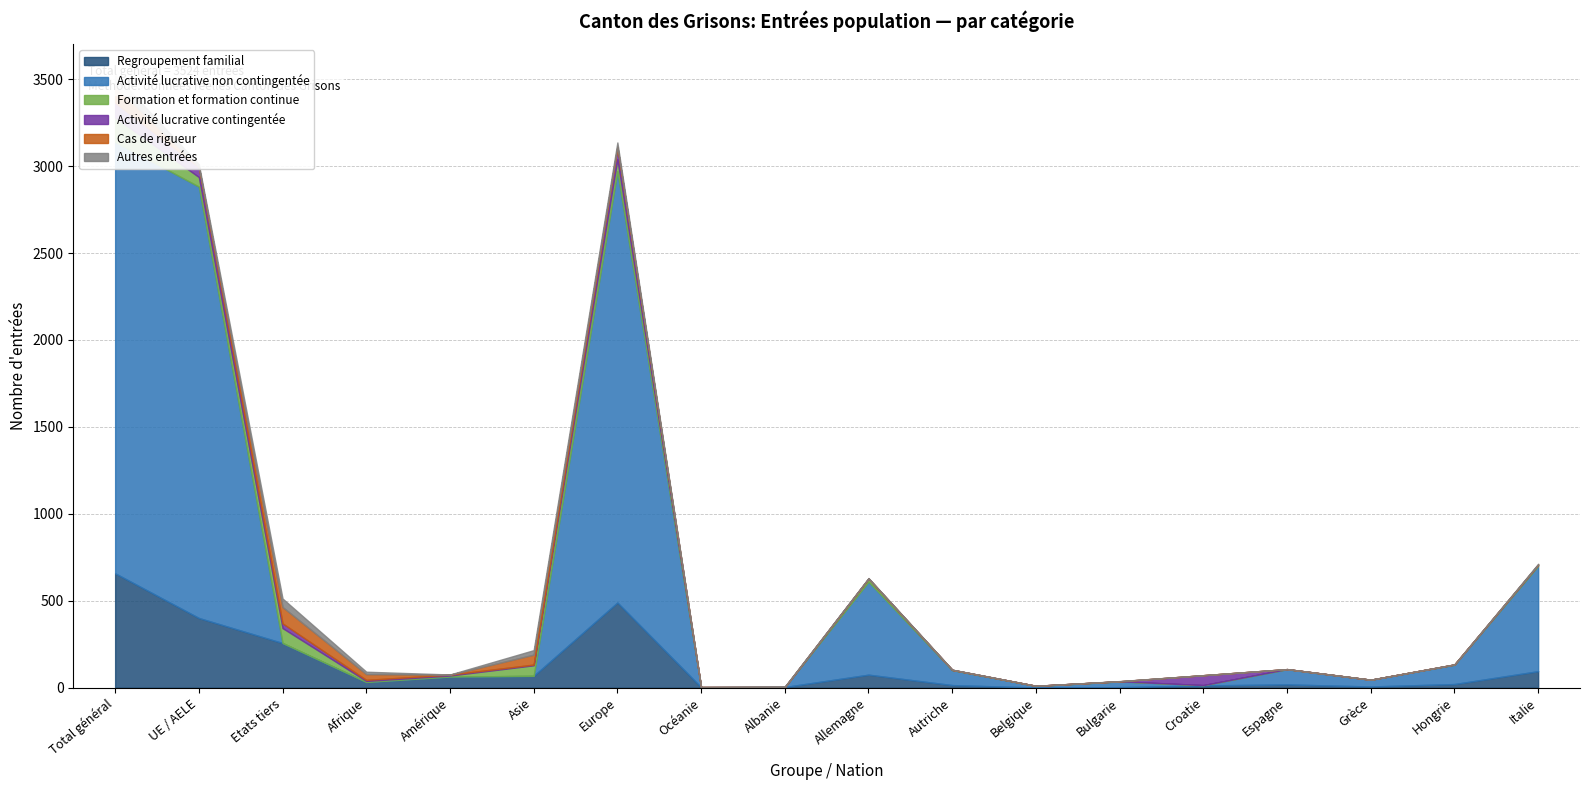

How many positive values does the Activité lucrative contingentée series have?

10